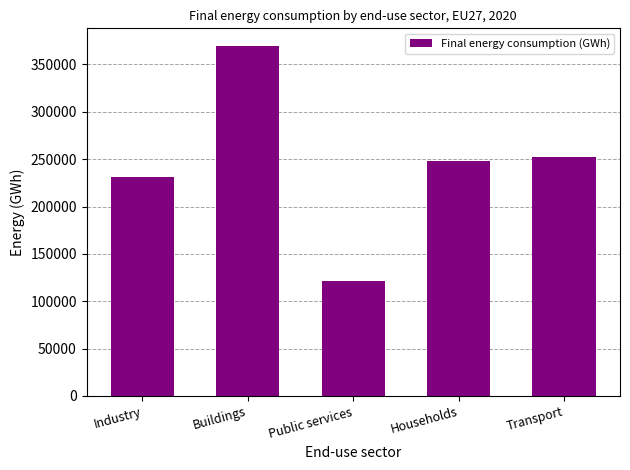

List the labels in order of value, largest first.

Buildings, Transport, Households, Industry, Public services